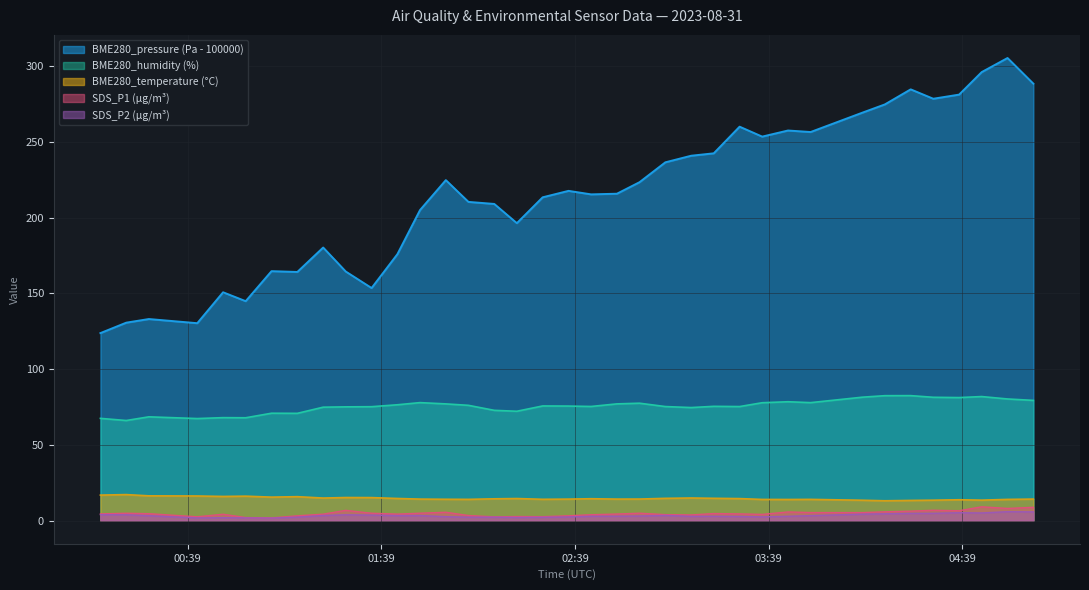

True or false: BME280_temperature has a value of 14.1 at 2023-08-31 01:59.

True